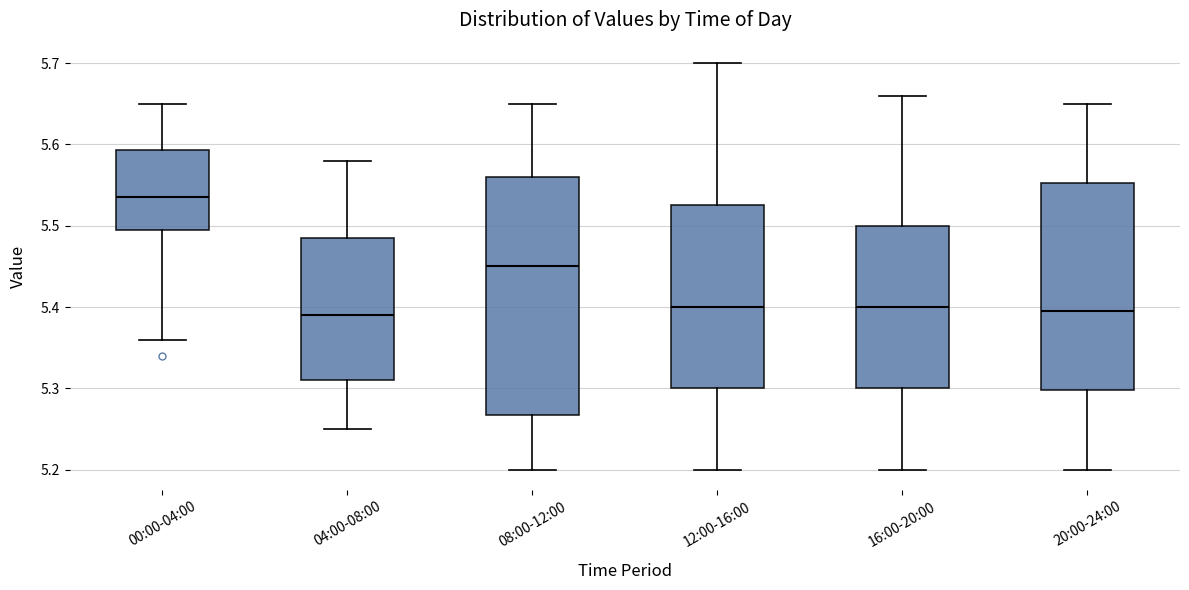

Comparing the boxes themselves (not the whiskers), which one is the tallest?

08:00-12:00